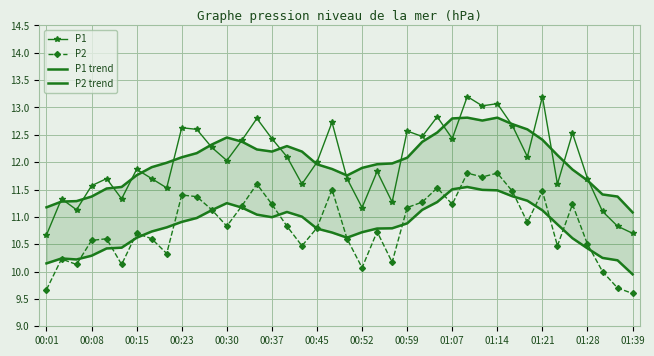

True or false: P1 has more than 0 points higher than both neighbors.

True